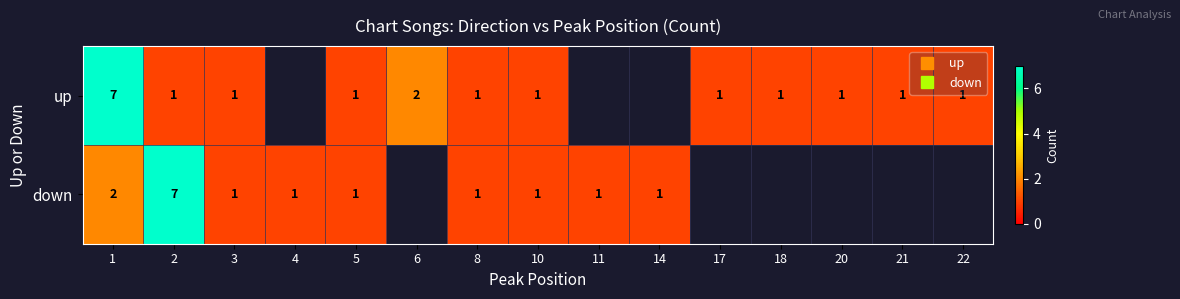

How many values in down are above zero?

9